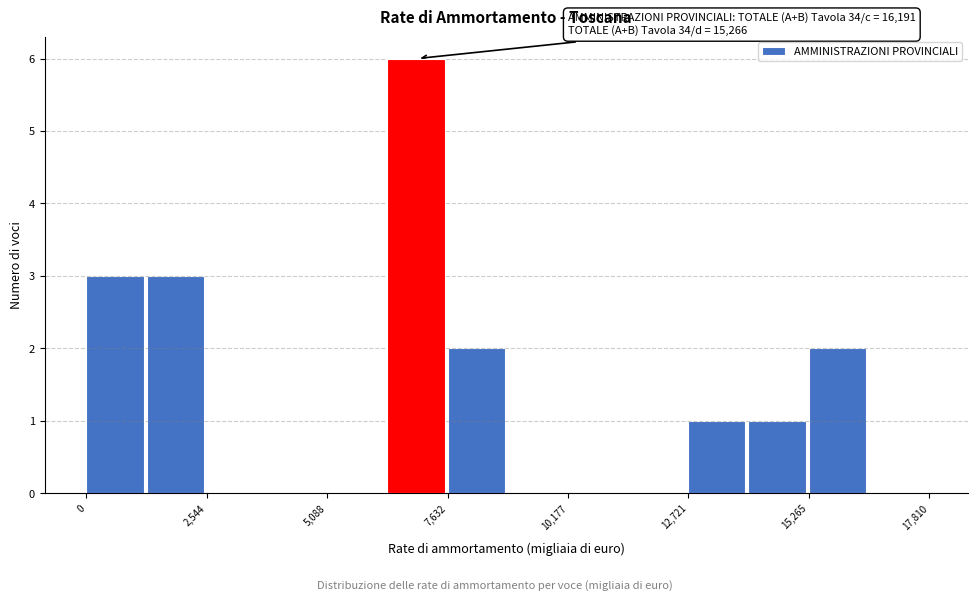

Around what value on the x-axis is the tallest bar? Give the approximate position of its centre, as read against the axis.

7000